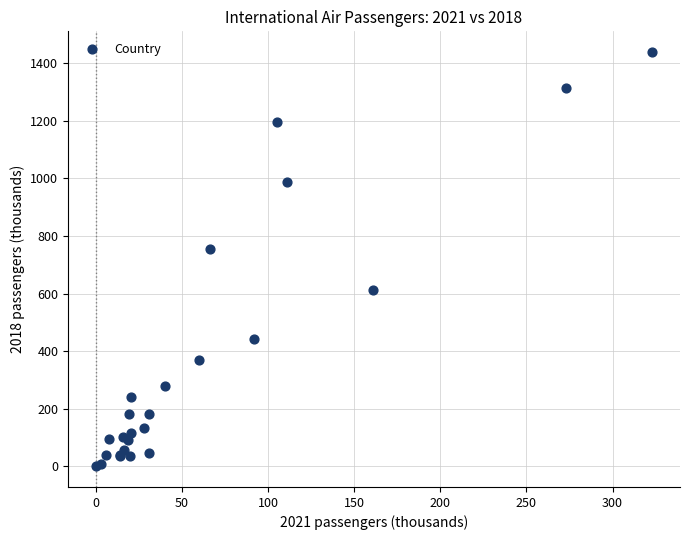

What Y value in the scatter plot is closest to 719?

753.2